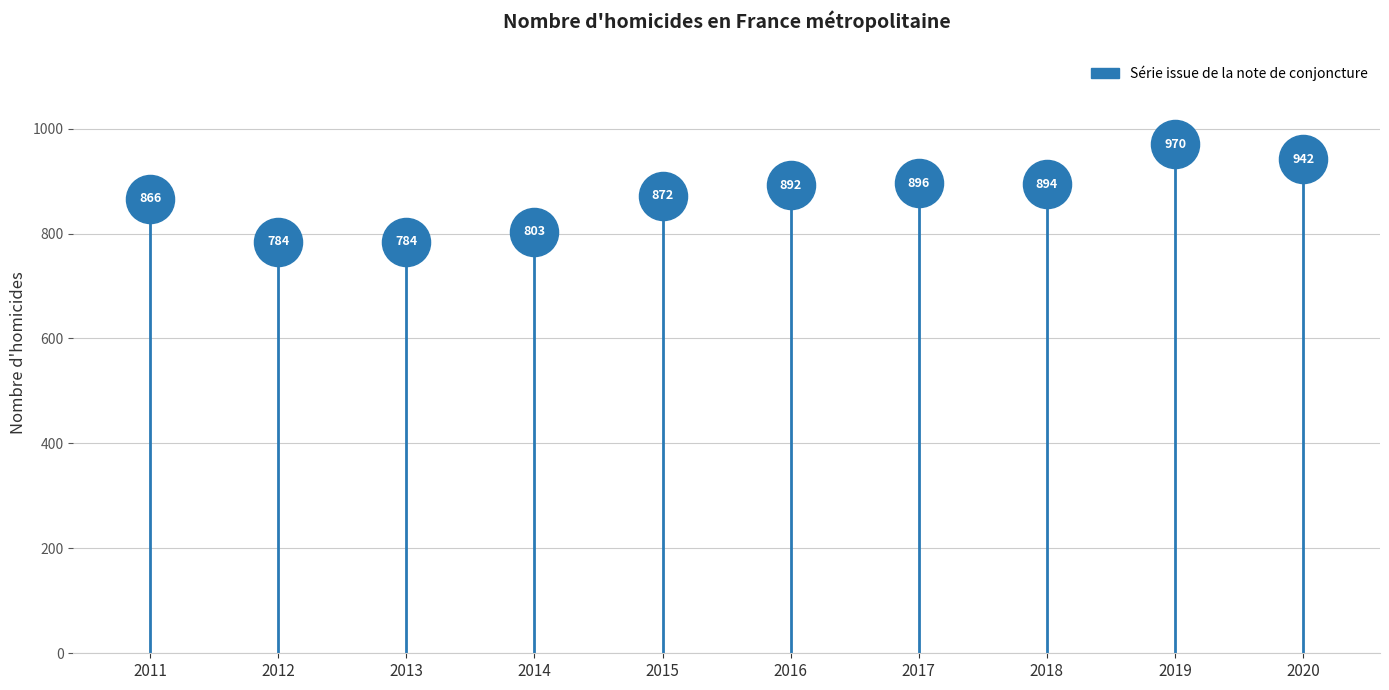

What is the average Y value?

870